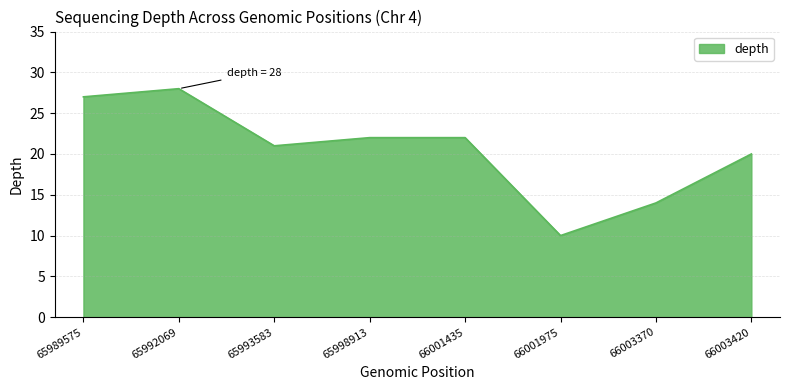

What is the ratio of the value at 66001435 to the value at 66003370?

1.6